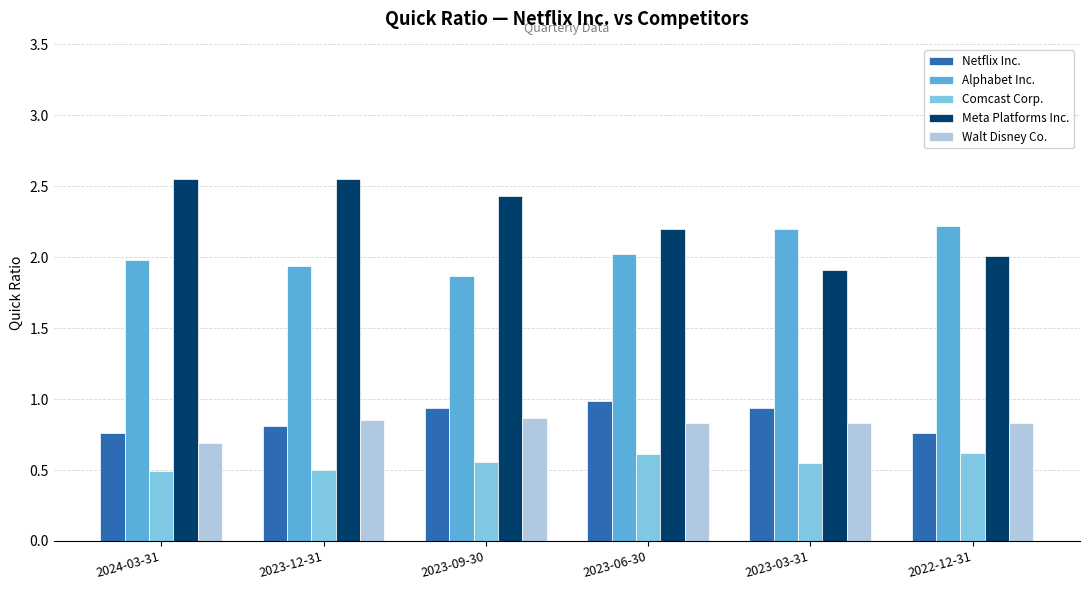

What is the minimum value shown in the chart?

0.5